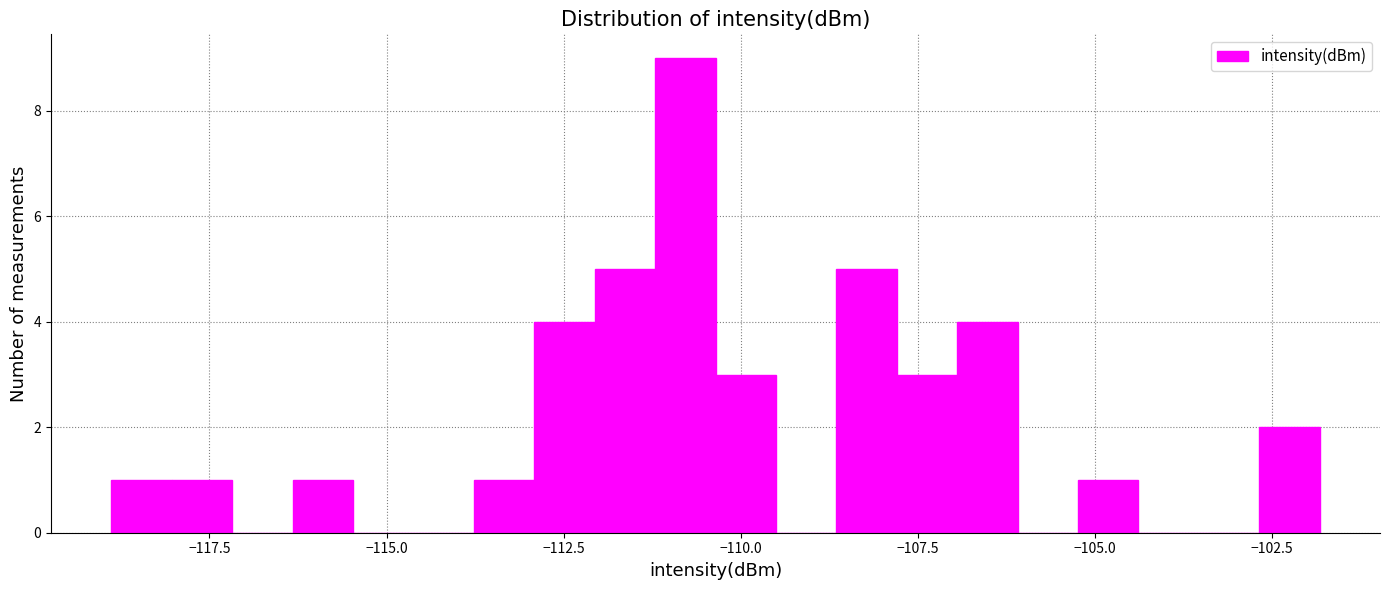

Around what value on the x-axis is the tallest bar? Give the approximate position of its centre, as read against the axis.

-111.0